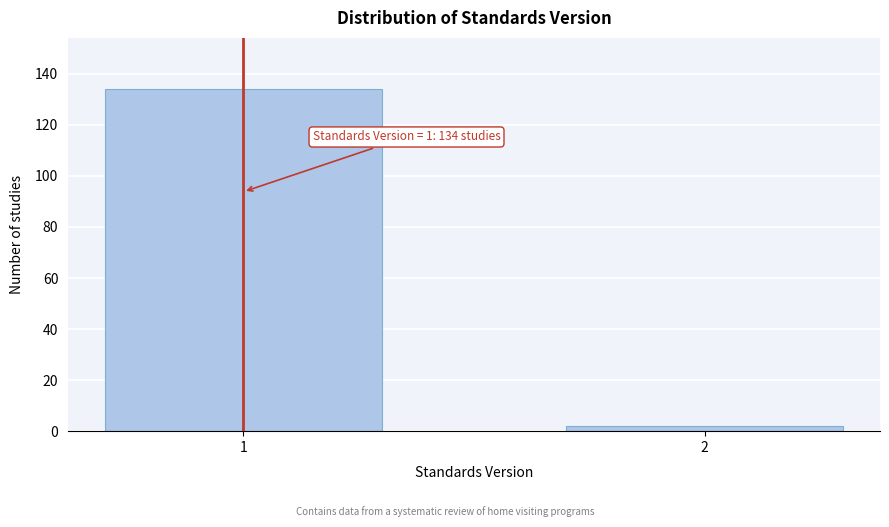

Reading left to right, transcribe all the data shown in this chart.

1=134	2=2